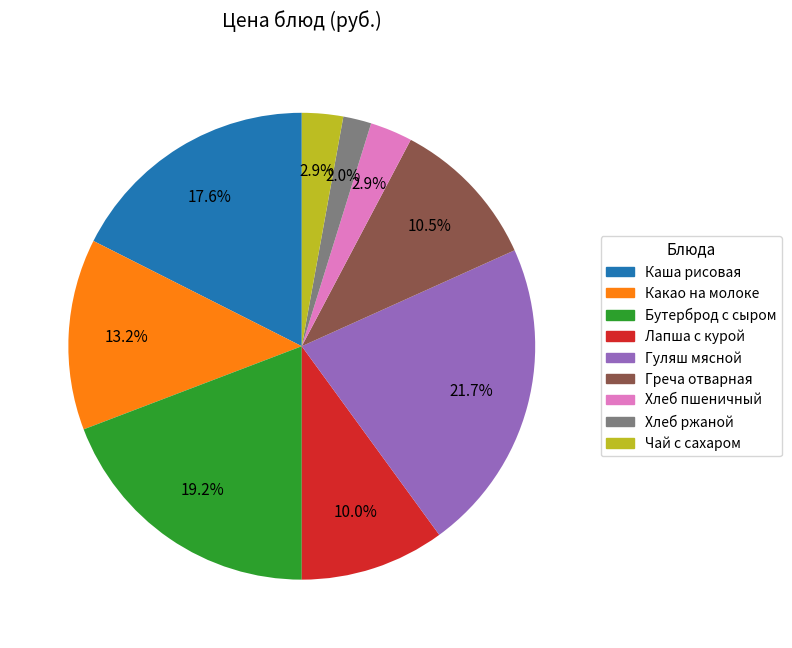

Which slice is the largest?

Гуляш мясной